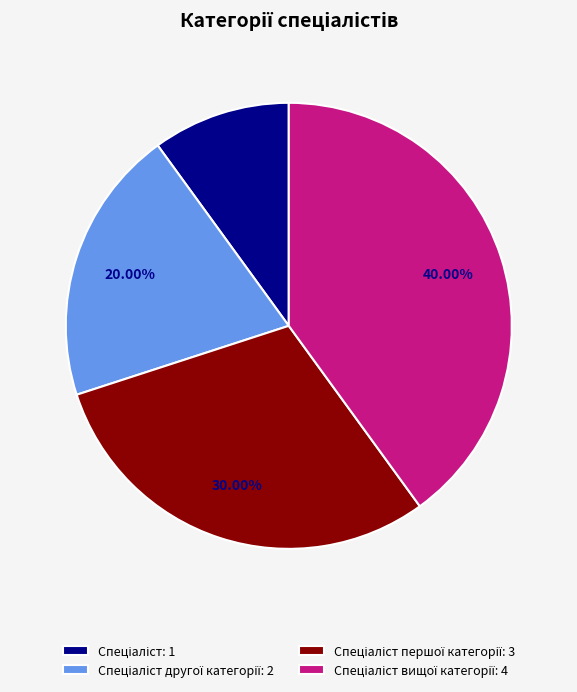

Is there a majority slice in this chart?

No